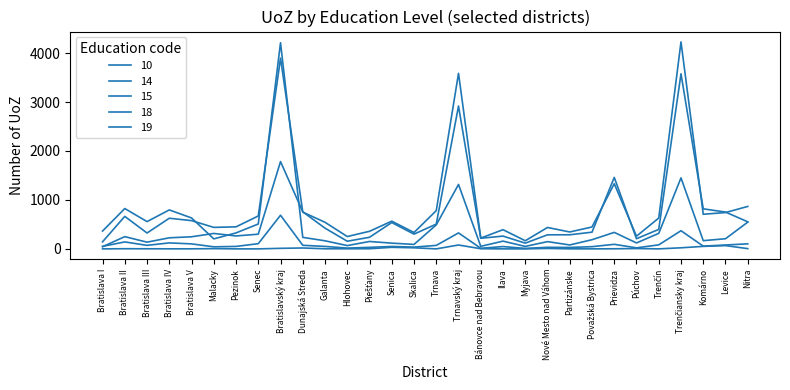

At which label is 15 closest to 2186?

Prievidza